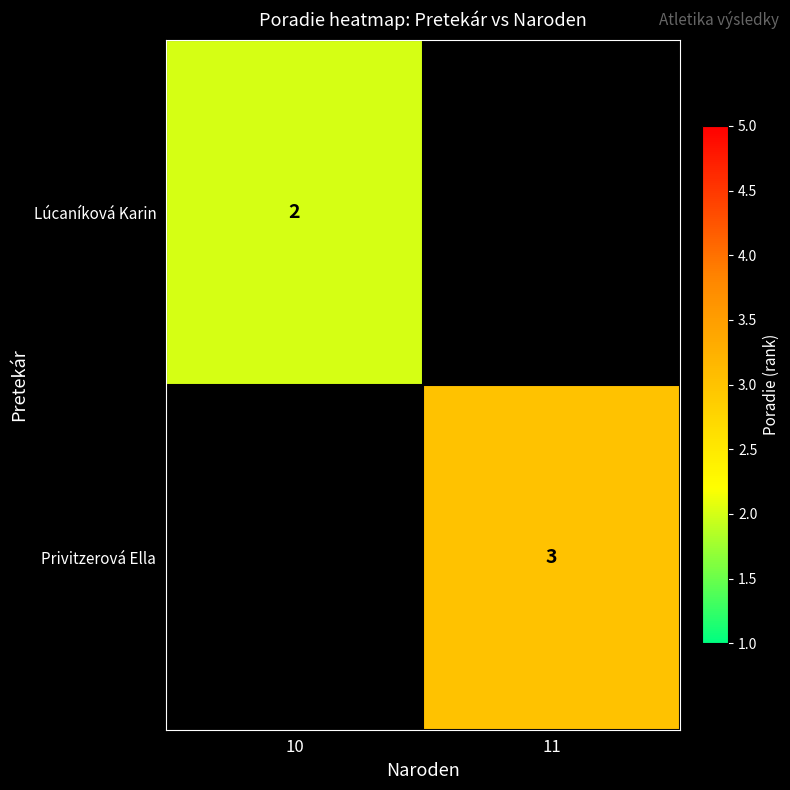

Which label corresponds to the largest value in the chart?

11